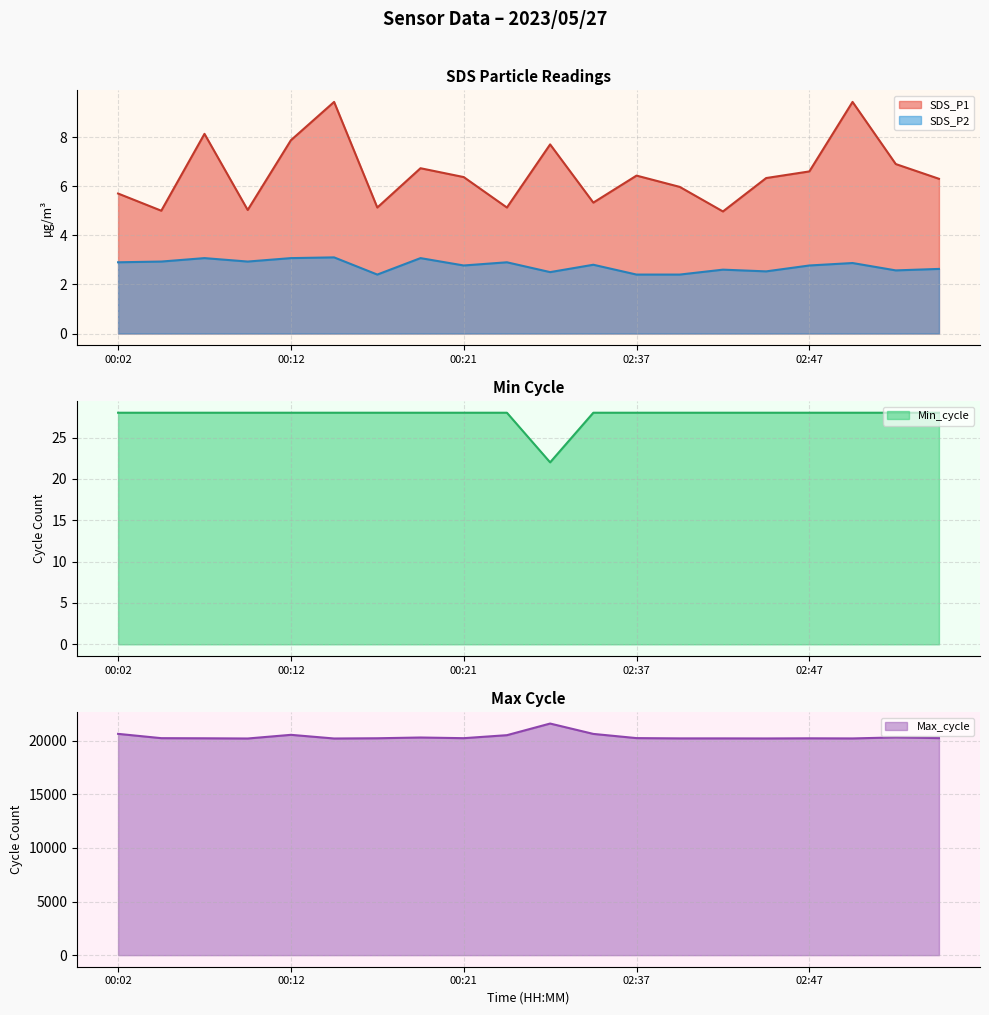

The SDS_P2 series shows 2.9 at 00:24. True or false?

True